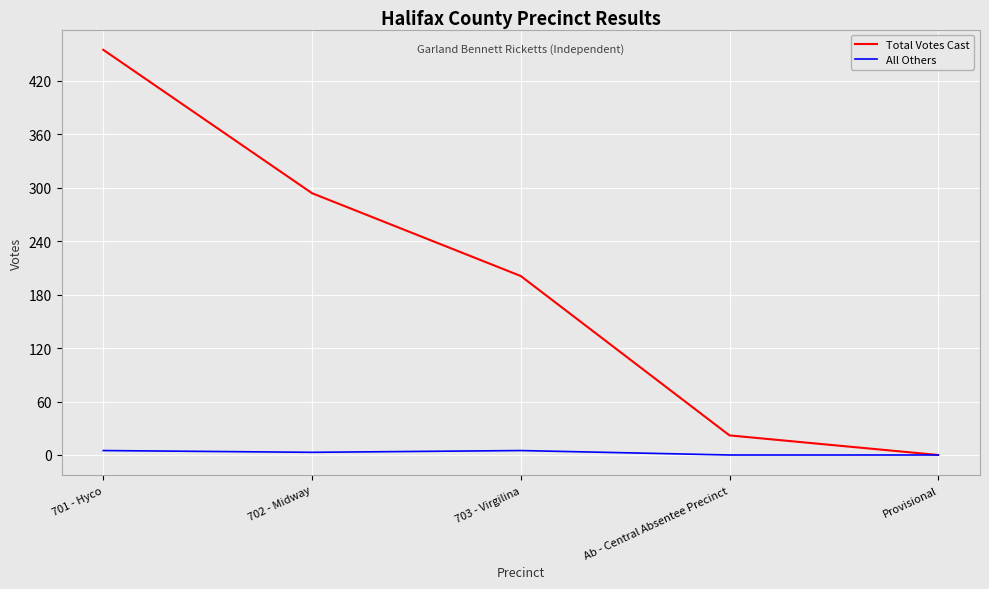

Is the value of Total Votes Cast at 701 - Hyco greater than the value of All Others at 701 - Hyco?

Yes